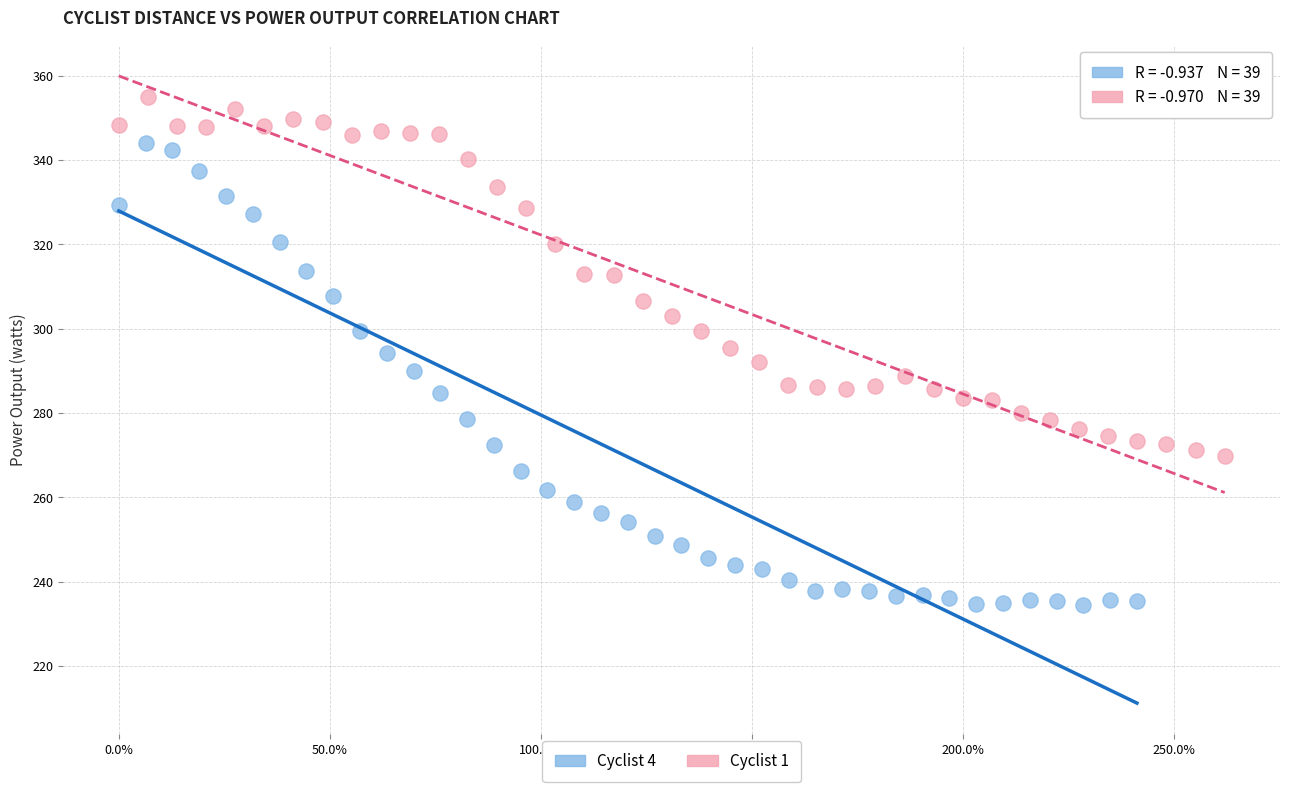

Which series has the widest spread of Y values?

Cyclist 4